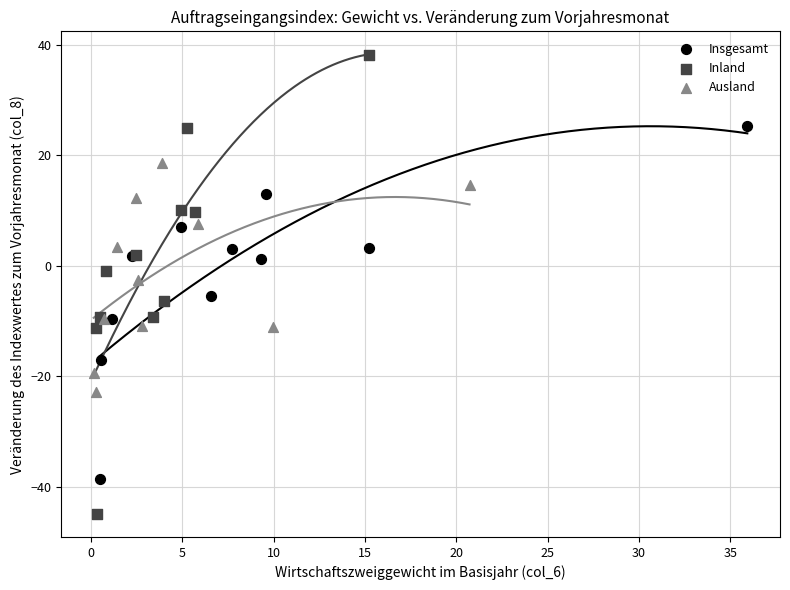

Which series has the largest Y range (max minus min)?

Inland